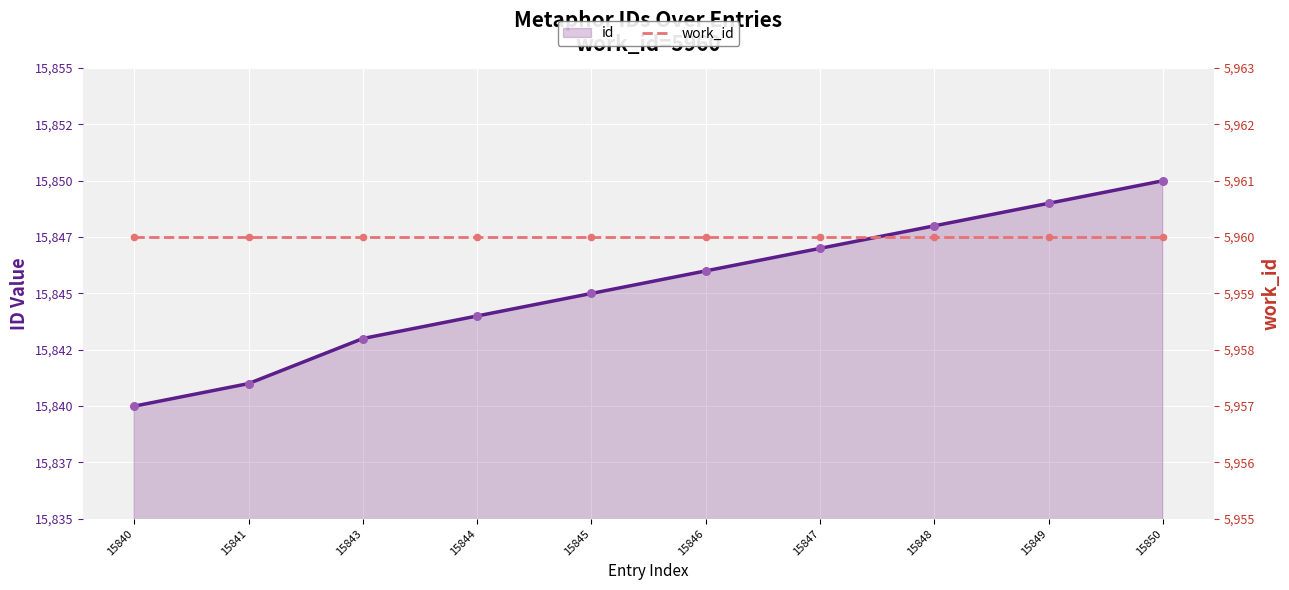

Which has a higher value, 15848 or 15846?

15848